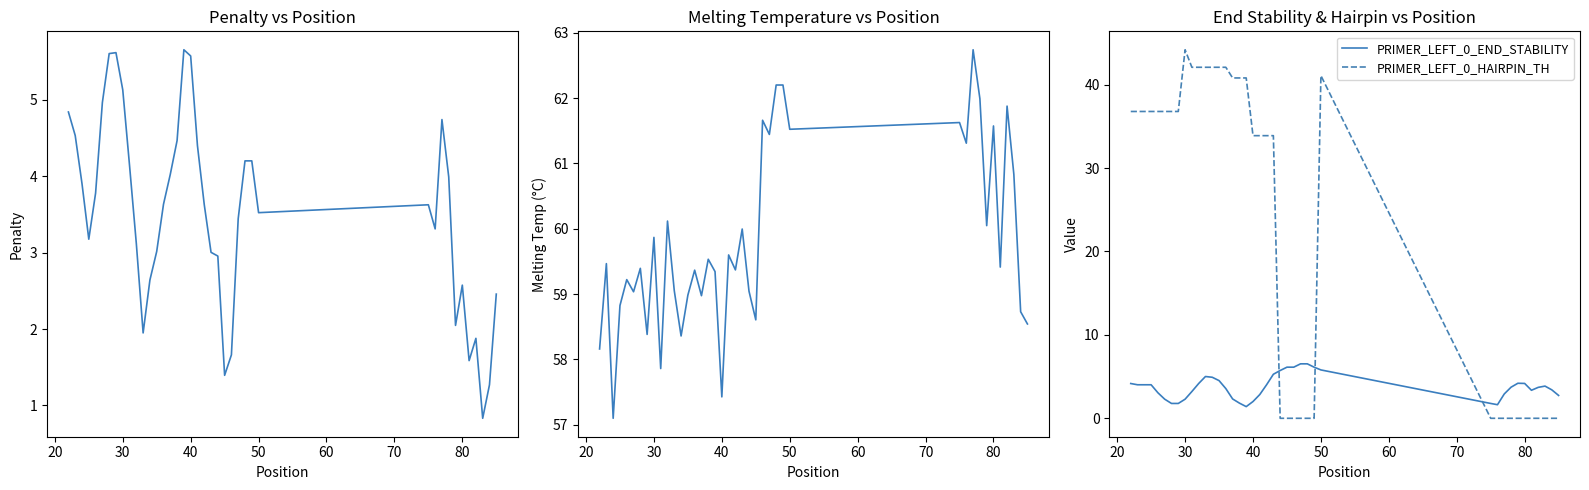

True or false: PRIMER_LEFT_0_END_STABILITY has more than 0 interior local peaks.

True